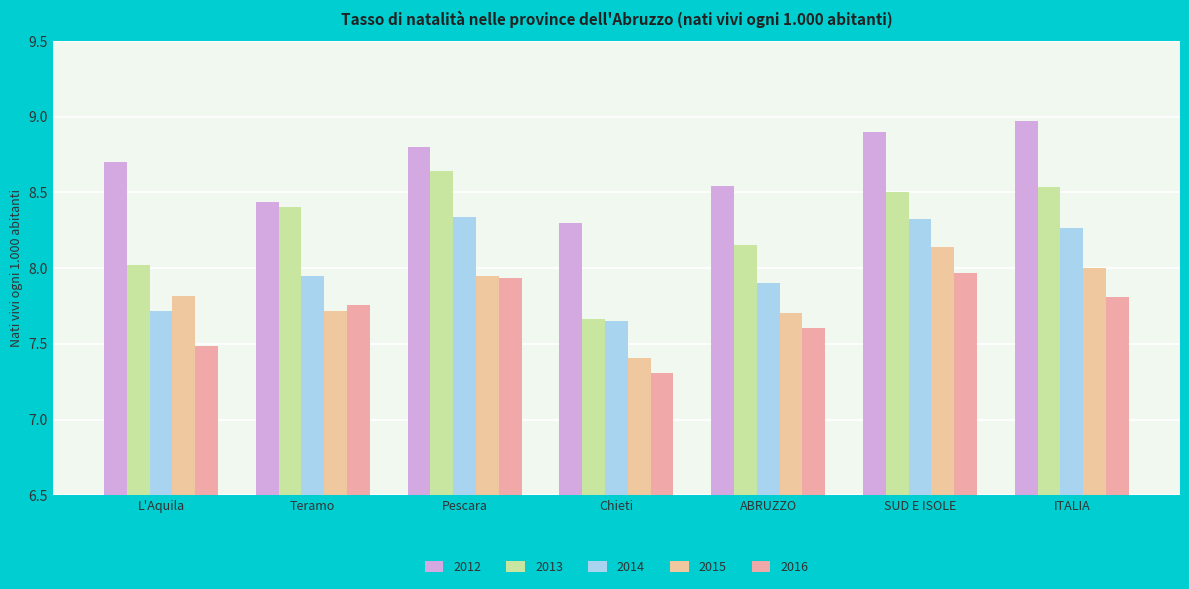

How many bars are there in each group?

5